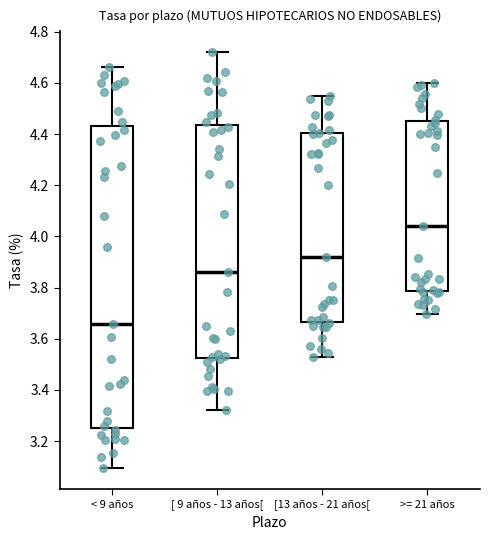

Where does the lower whisker of the box for < 9 años end on the y-axis? The values are not printed on the chart, so give them approximately, as read against the axis.

3.10